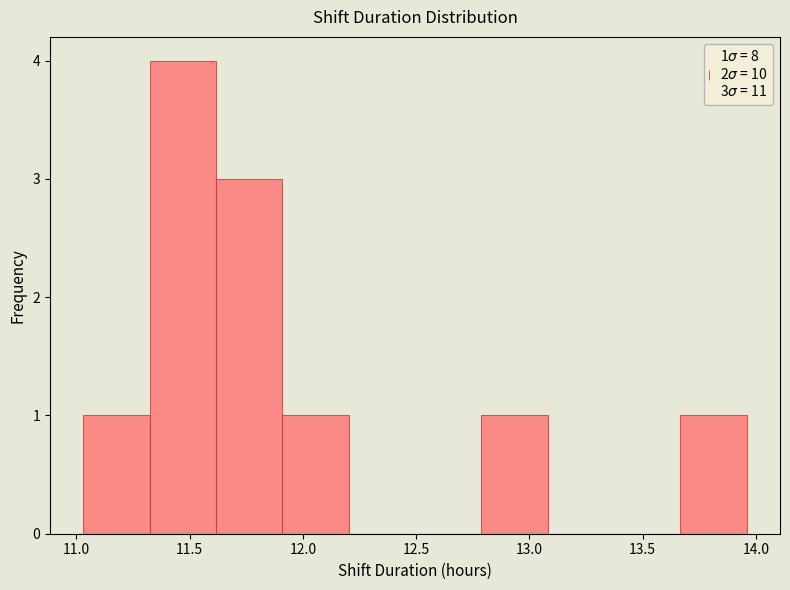

Which range on the x-axis has the tallest bar?

11.30 to 11.60